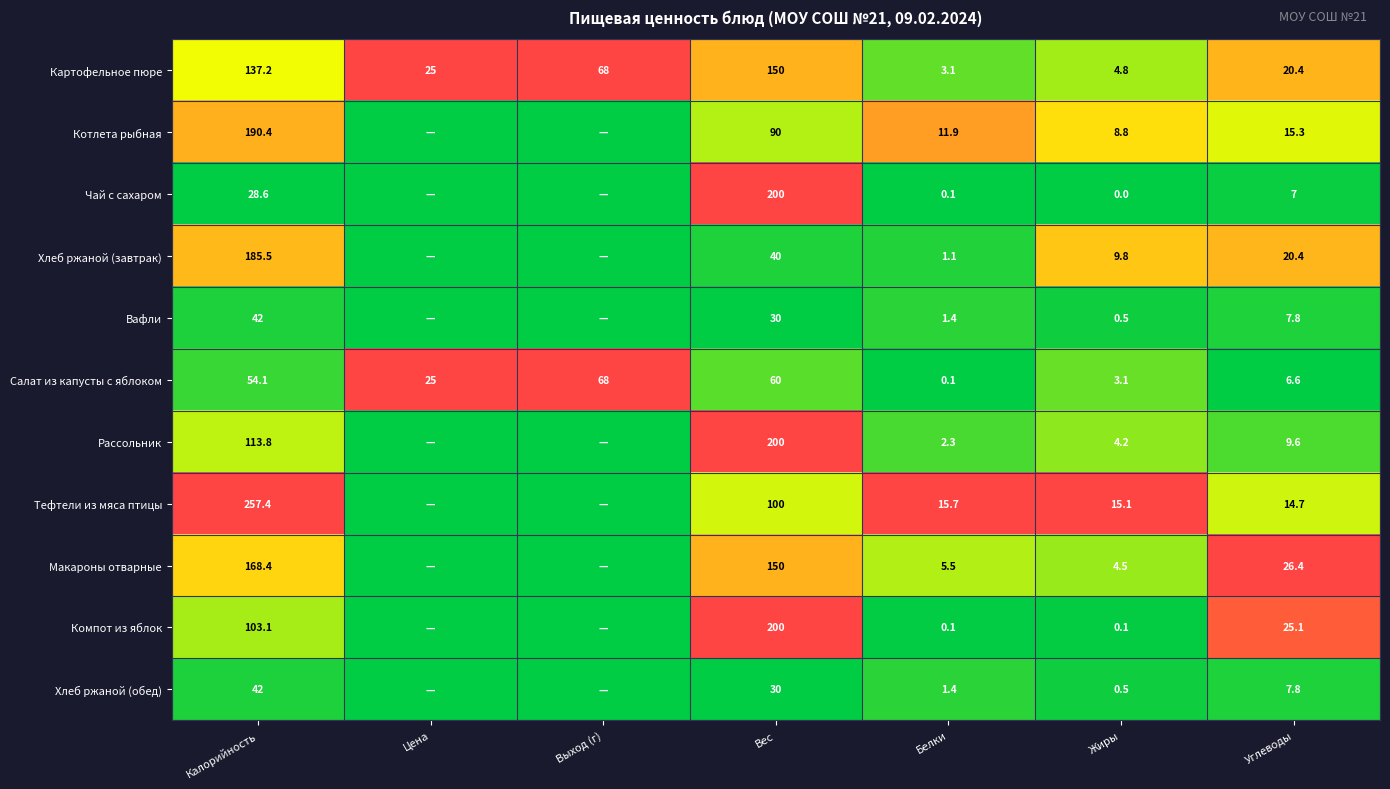

At how many categories does at least one series exceed 0?

7